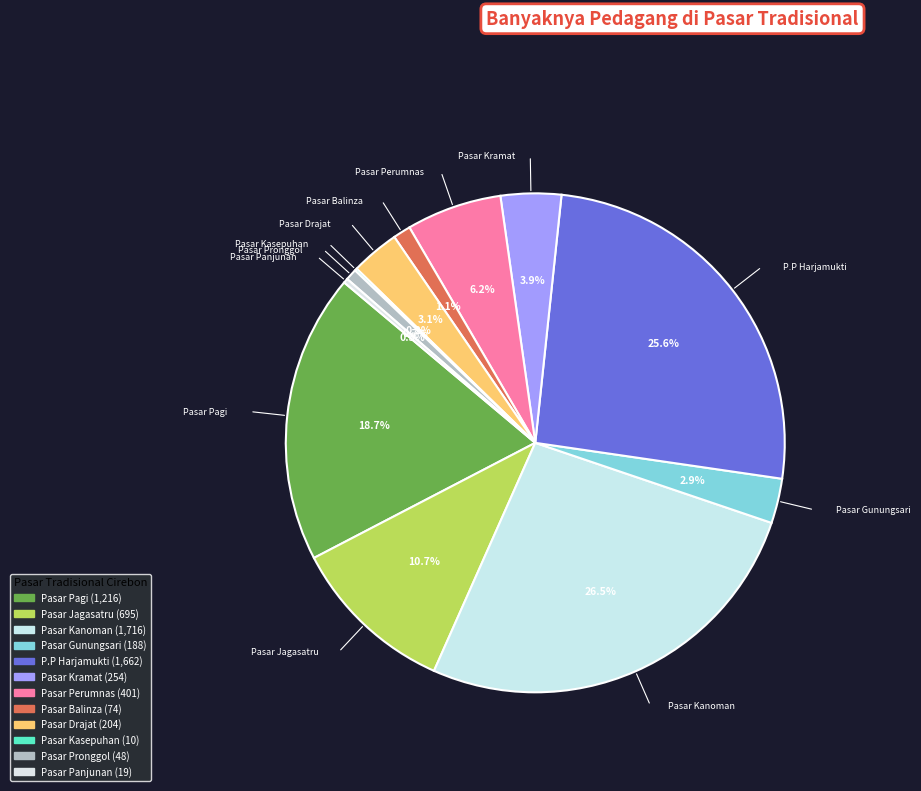

Is there a majority slice in this chart?

No